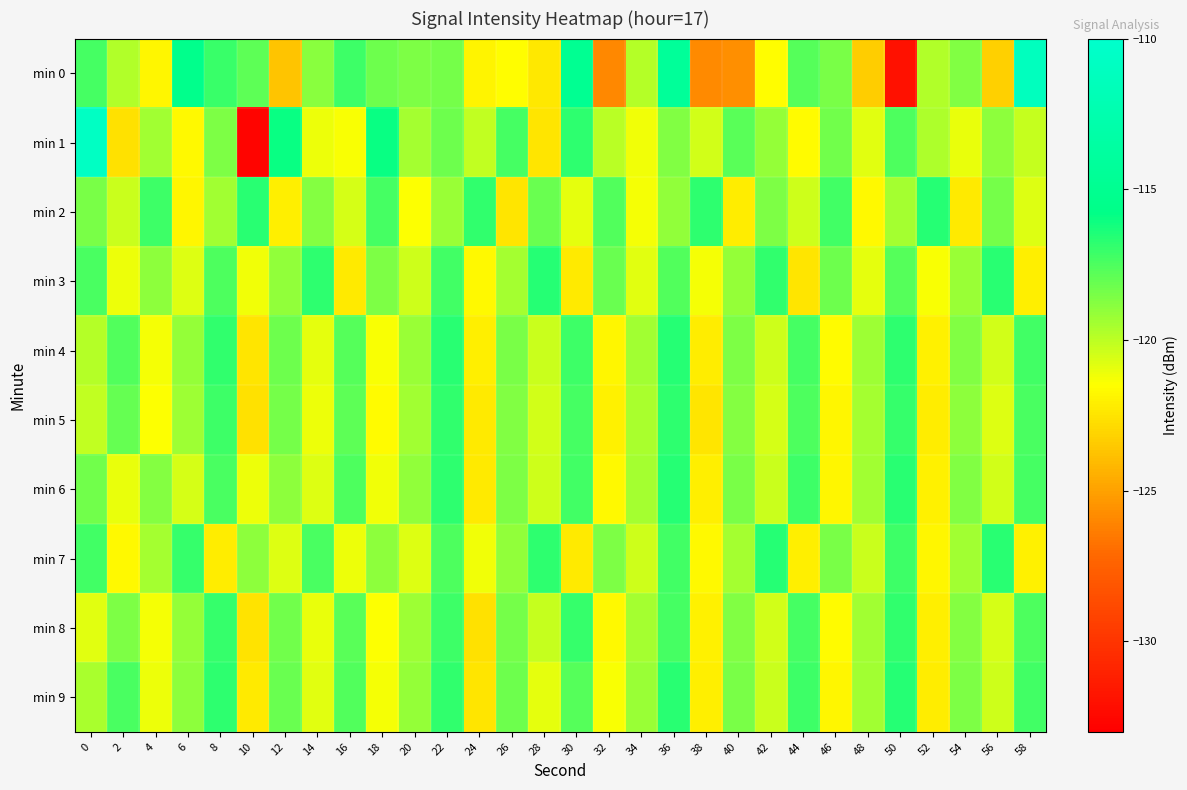

Reading left to right, extract all data points from this chart.

min 0: 0=-117.3	2=-119.7	4=-121.8	6=-115.4	8=-117.1	10=-117.9	12=-123.7	14=-118.9	16=-117.2	18=-118.3	20=-118.5	22=-118.4	24=-121.9	26=-121.6	28=-122.3	30=-114.9	32=-125.9	34=-119.8	36=-114.2	38=-125.8	40=-125.7	42=-121.5	44=-117.6	46=-118.5	48=-123.3	50=-132.0	52=-119.8	54=-118.7	56=-123.3	58=-111.2
min 1: 0=-110.7	2=-122.6	4=-119.4	6=-121.8	8=-118.6	10=-132.7	12=-116.0	14=-121.1	16=-121.4	18=-116.0	20=-119.5	22=-118.2	24=-120.1	26=-117.3	28=-122.4	30=-116.8	32=-119.9	34=-121.2	36=-118.7	38=-120.5	40=-117.8	42=-119.1	44=-121.6	46=-118.3	48=-120.8	50=-117.5	52=-119.7	54=-121.0	56=-118.9	58=-120.2
min 2: 0=-118.5	2=-120.3	4=-117.1	6=-121.8	8=-119.4	10=-116.7	12=-122.1	14=-118.8	16=-120.6	18=-117.3	20=-121.5	22=-119.2	24=-116.9	26=-122.4	28=-118.1	30=-120.9	32=-117.6	34=-121.3	36=-119.0	38=-116.8	40=-122.2	42=-118.6	44=-120.4	46=-117.2	48=-121.7	50=-119.5	52=-116.6	54=-122.3	56=-118.4	58=-120.7
min 3: 0=-117.4	2=-121.1	4=-118.9	6=-120.7	8=-117.5	10=-121.2	12=-119.0	14=-116.8	16=-122.3	18=-118.6	20=-120.4	22=-117.2	24=-121.7	26=-119.5	28=-116.6	30=-122.3	32=-118.1	34=-120.8	36=-117.6	38=-121.3	40=-119.1	42=-116.9	44=-122.4	46=-118.2	48=-120.9	50=-117.7	52=-121.4	54=-119.2	56=-116.7	58=-122.1
min 4: 0=-119.8	2=-117.6	4=-121.3	6=-119.1	8=-116.9	10=-122.4	12=-118.2	14=-120.9	16=-117.7	18=-121.4	20=-119.2	22=-116.7	24=-122.1	26=-118.5	28=-120.3	30=-117.1	32=-121.8	34=-119.4	36=-116.6	38=-122.2	40=-118.6	42=-120.4	44=-117.3	46=-121.6	48=-119.3	50=-116.8	52=-122.0	54=-118.7	56=-120.5	58=-117.2
min 5: 0=-120.1	2=-118.0	4=-121.5	6=-119.3	8=-117.1	10=-122.6	12=-118.4	14=-121.1	16=-117.9	18=-121.6	20=-119.4	22=-116.9	24=-122.3	26=-118.7	28=-120.5	30=-117.3	32=-122.0	34=-119.6	36=-116.8	38=-122.4	40=-118.8	42=-120.6	44=-117.5	46=-121.8	48=-119.5	50=-117.0	52=-122.2	54=-118.9	56=-120.7	58=-117.4
min 6: 0=-118.3	2=-121.0	4=-118.8	6=-120.6	8=-117.4	10=-121.1	12=-118.9	14=-120.7	16=-117.5	18=-121.2	20=-119.0	22=-116.8	24=-122.3	26=-118.6	28=-120.4	30=-117.2	32=-121.7	34=-119.5	36=-116.6	38=-122.1	40=-118.5	42=-120.3	44=-117.1	46=-121.8	48=-119.4	50=-116.7	52=-122.0	54=-118.7	56=-120.5	58=-117.3
min 7: 0=-117.2	2=-121.7	4=-119.5	6=-117.0	8=-122.2	10=-118.9	12=-120.7	14=-117.4	16=-121.1	18=-118.9	20=-120.7	22=-117.5	24=-121.2	26=-119.0	28=-116.8	30=-122.3	32=-118.6	34=-120.4	36=-117.2	38=-121.7	40=-119.5	42=-116.6	44=-122.1	46=-118.5	48=-120.3	50=-117.1	52=-121.8	54=-119.4	56=-116.7	58=-122.0
min 8: 0=-120.8	2=-118.6	4=-121.3	6=-119.1	8=-117.0	10=-122.5	12=-118.3	14=-121.0	16=-117.8	18=-121.5	20=-119.3	22=-117.1	24=-122.6	26=-118.4	28=-120.2	30=-117.0	32=-121.7	34=-119.5	36=-117.3	38=-122.0	40=-118.7	42=-120.5	44=-117.3	46=-121.6	48=-119.4	50=-116.9	52=-122.1	54=-118.8	56=-120.6	58=-117.5
min 9: 0=-119.6	2=-117.4	4=-121.1	6=-118.9	8=-116.8	10=-122.3	12=-118.1	14=-120.8	16=-117.6	18=-121.3	20=-119.1	22=-116.9	24=-122.4	26=-118.2	28=-120.9	30=-117.7	32=-121.4	34=-119.2	36=-116.7	38=-122.1	40=-118.5	42=-120.3	44=-117.1	46=-121.8	48=-119.4	50=-116.6	52=-122.2	54=-118.6	56=-120.4	58=-117.2